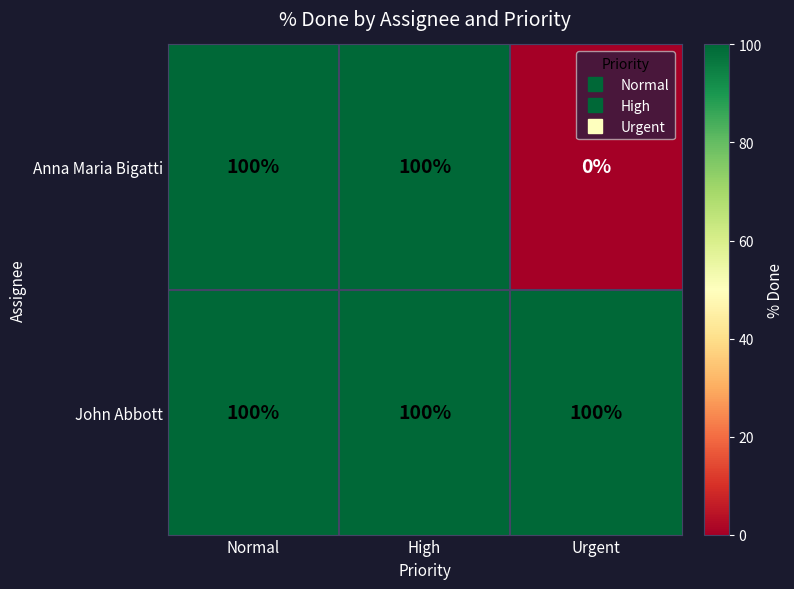

What is the average value of the John Abbott series?

100